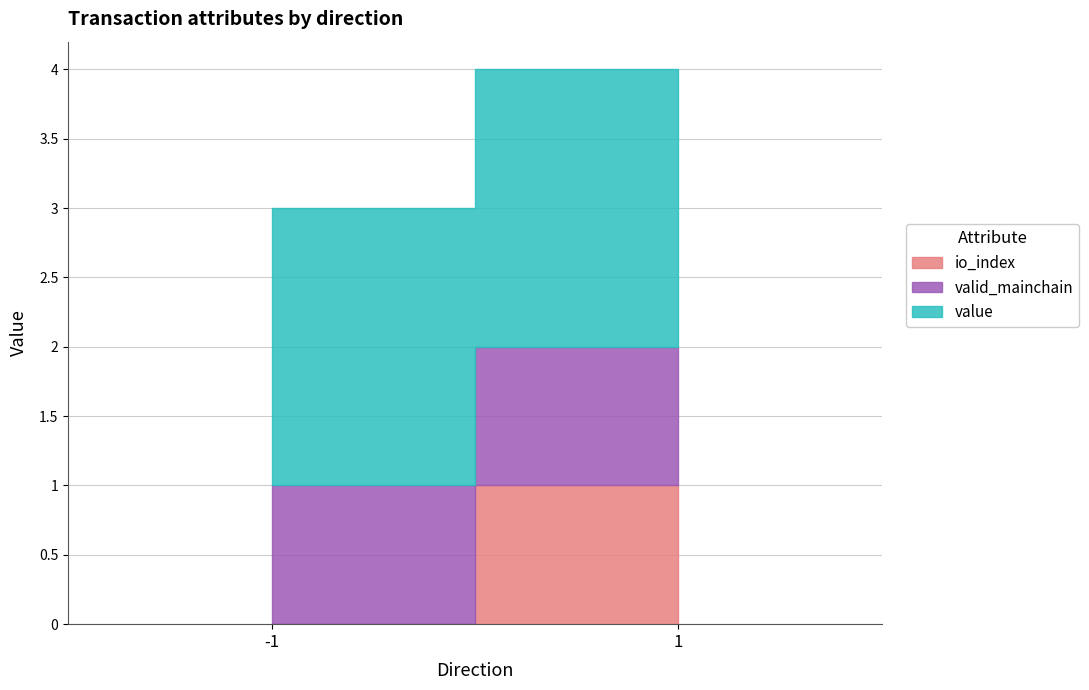

How many lines are shown in the chart?

3